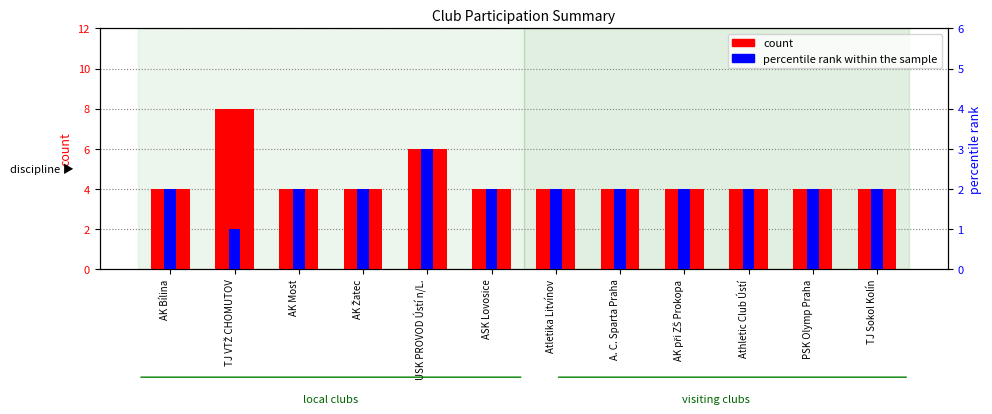

Rank the series at AK Most from lowest to highest value.

percentile rank within the sample, count